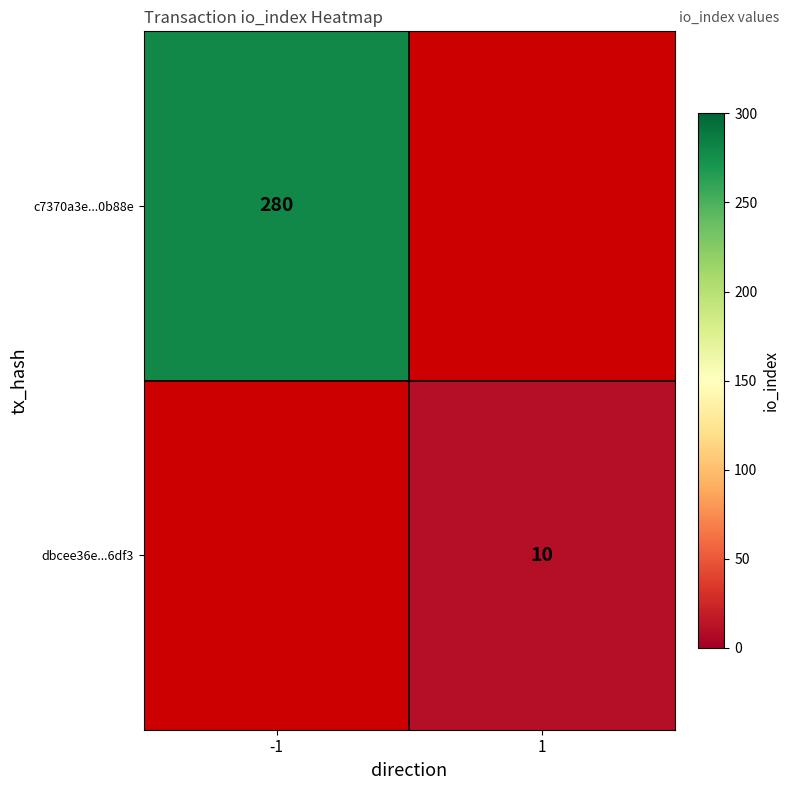

Is the value of dbcee36e...6df3 at 1 greater than the value of c7370a3e...0b88e at -1?

No